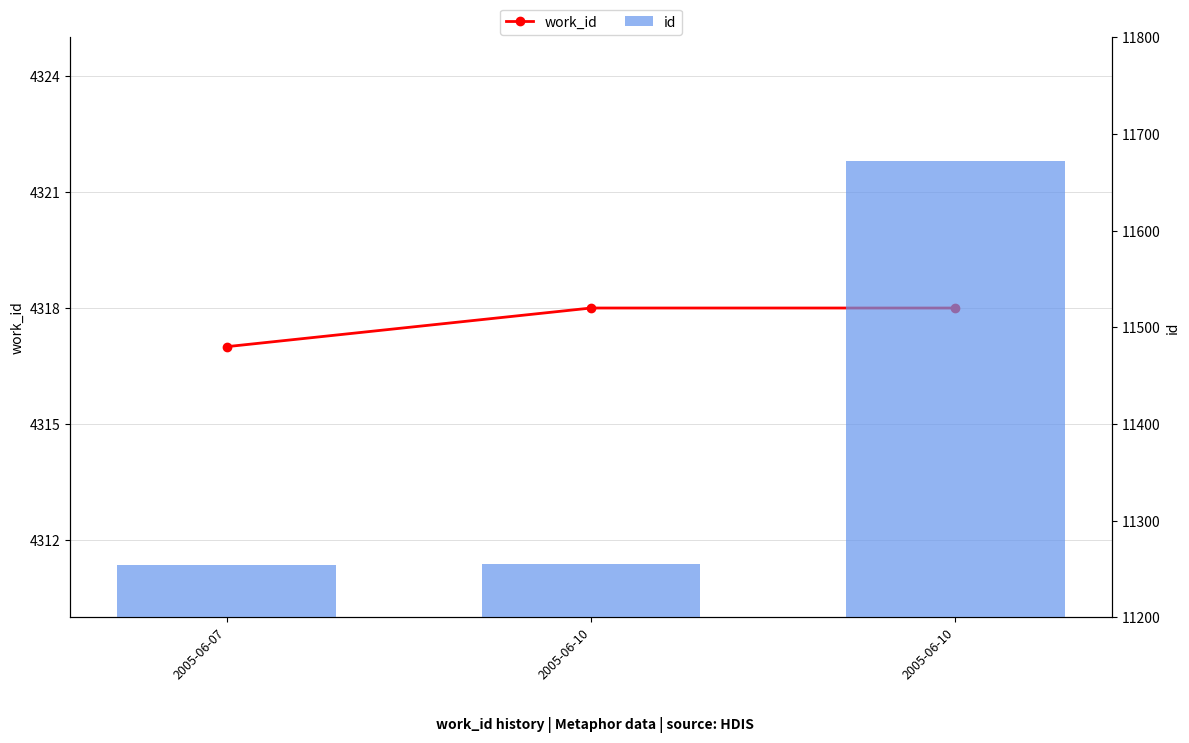

What are all the series names shown in the legend?

work_id, id